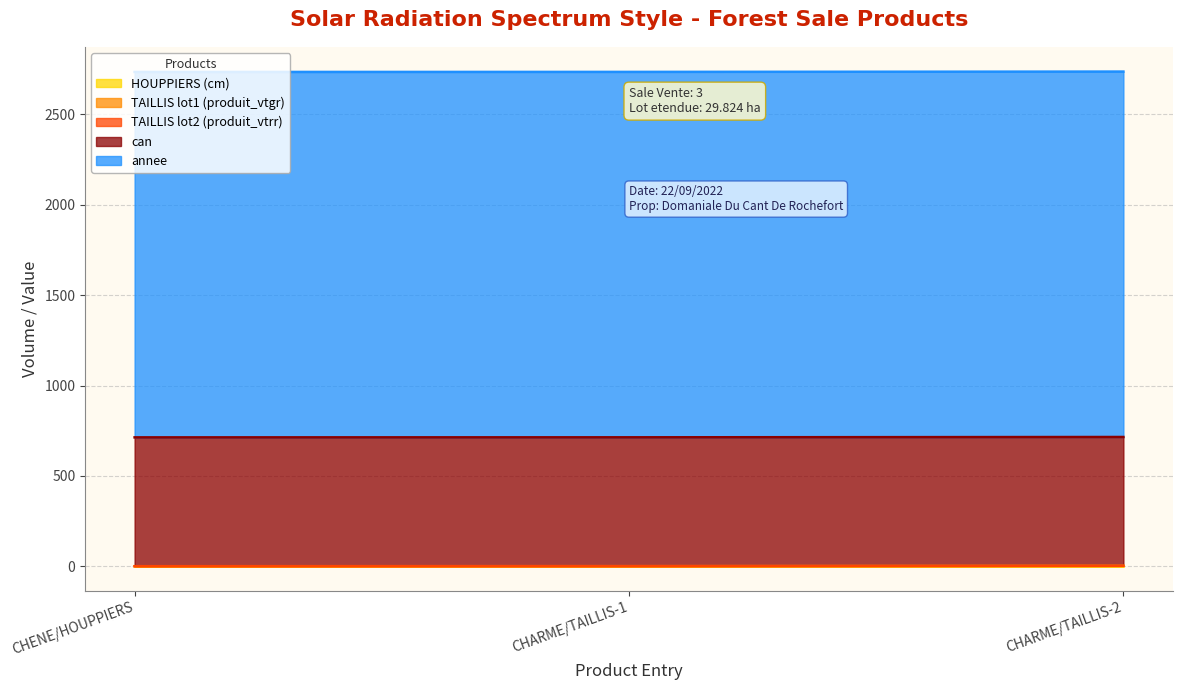

Reading left to right, what are all the values shown in this chart?

HOUPPIERS (cm): 0.0	0.0	0.0
TAILLIS lot1 (produit_vtgr): 0.0	0.3	2.1
TAILLIS lot2 (produit_vtrr): 0.0	0.0	0.0
can: 713.0	713.0	713.0
annee: 2022.0	2022.0	2022.0